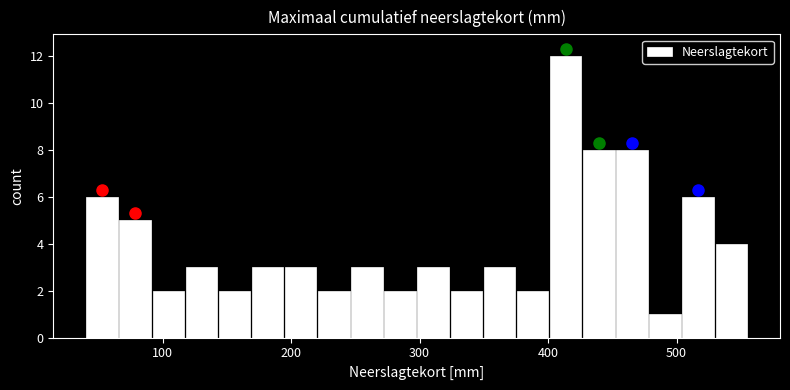

Read against the x-axis, roughly where is the centre of the tallest bar?

410